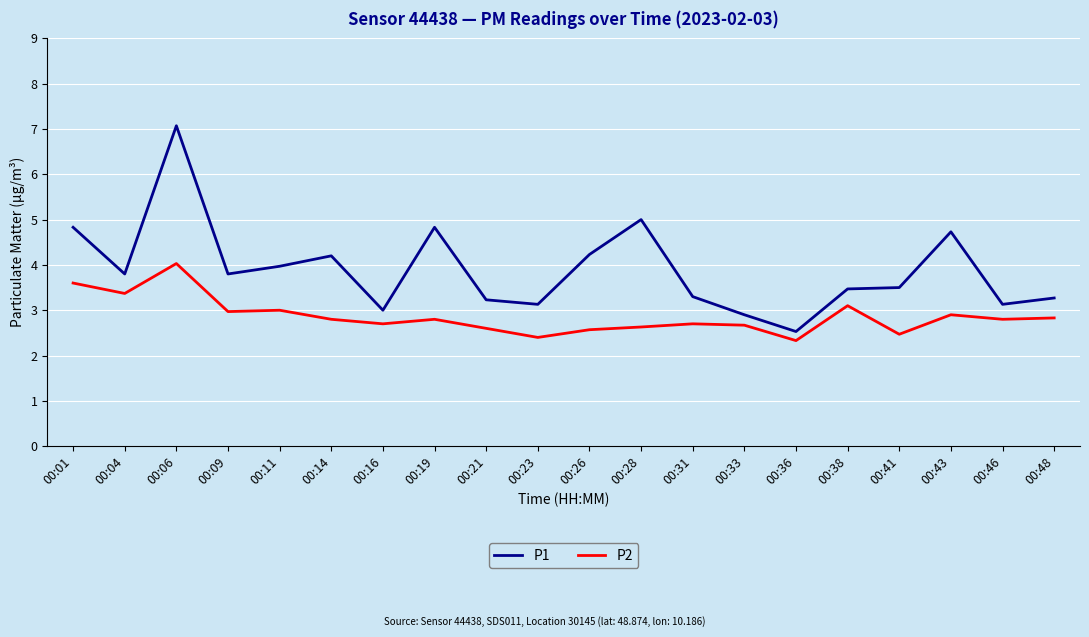

At which label does P1 reach its minimum?

00:36